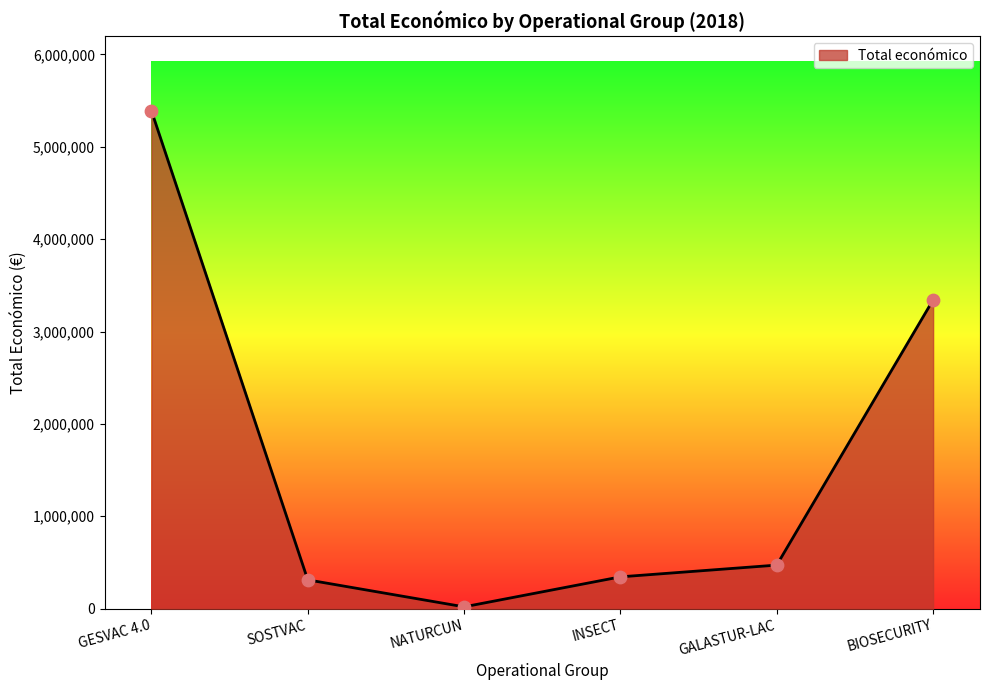

What is the change in value from INSECT to GALASTUR-LAC?

+127229